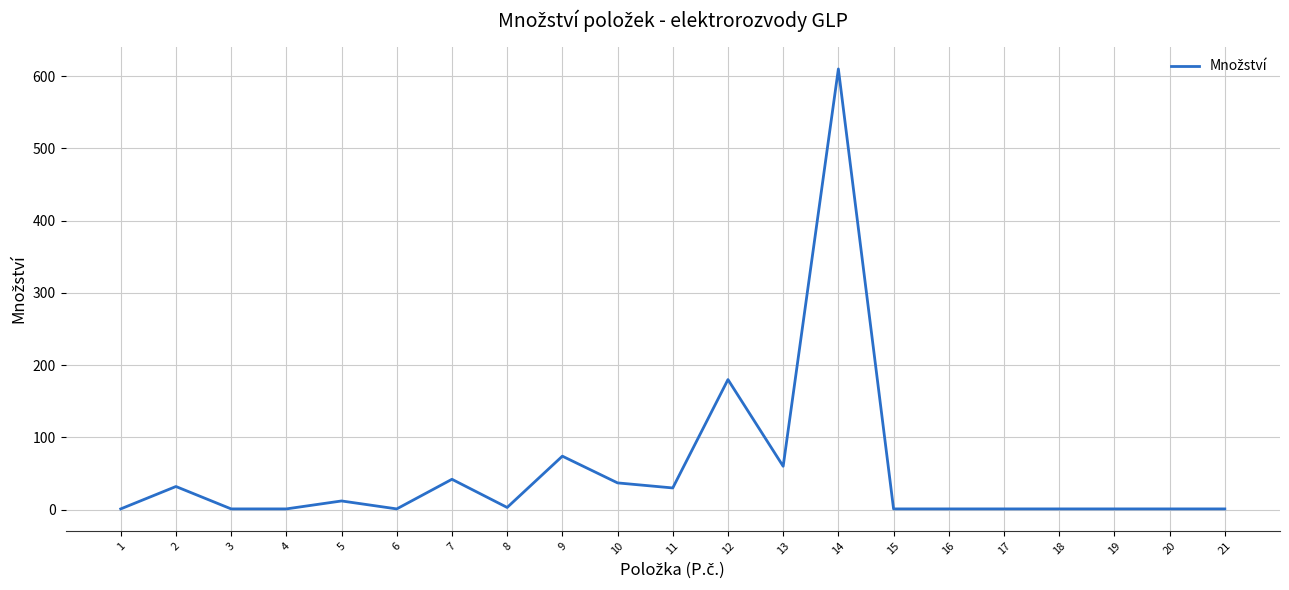

What is the sum of all values?

1091